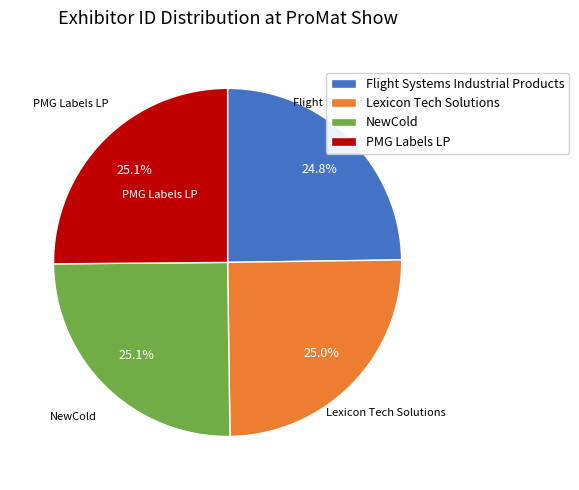

What percentage is NOT represented by Lexicon Tech Solutions?

75.0%